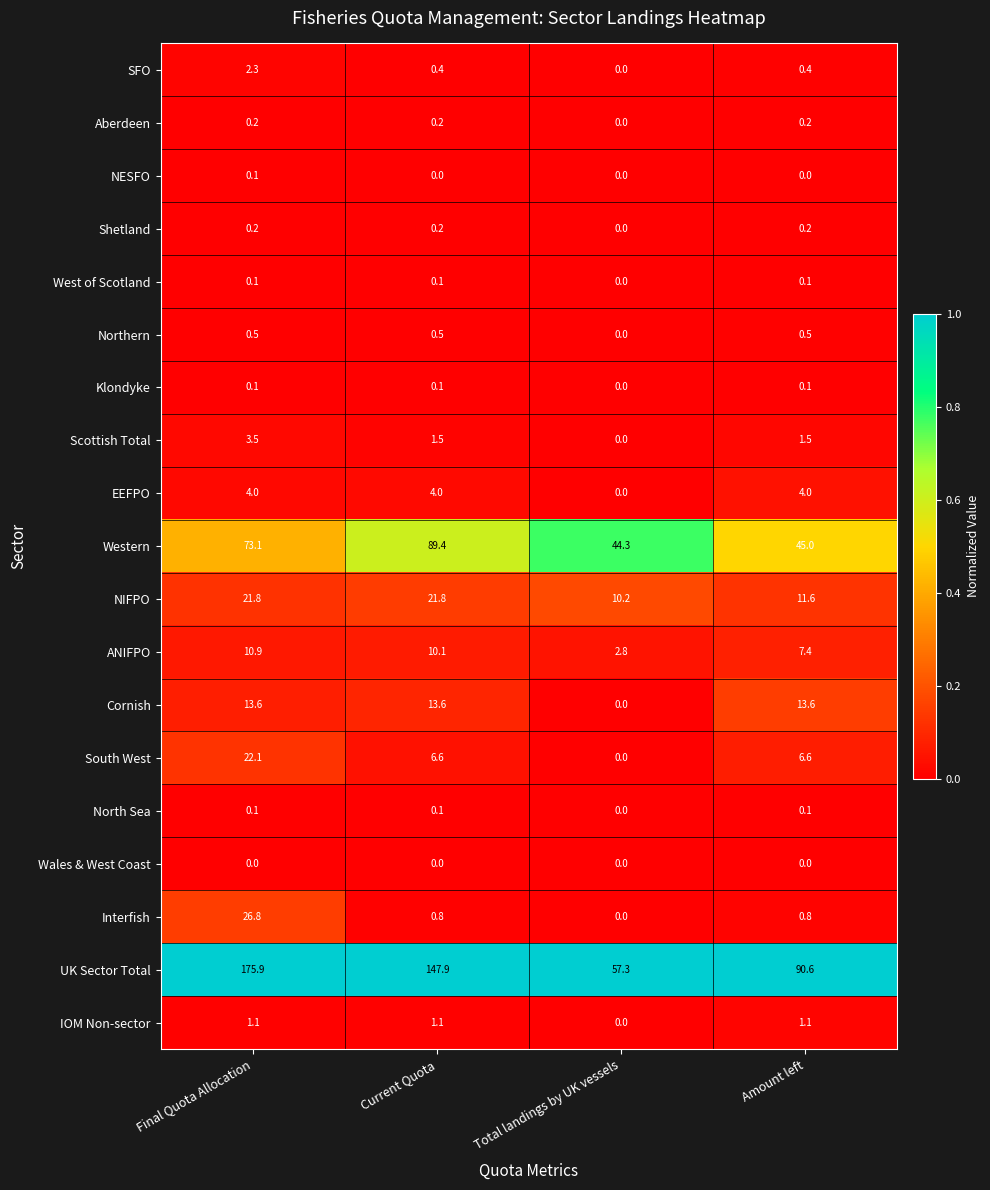

Which label corresponds to the largest value in the chart?

Final Quota Allocation